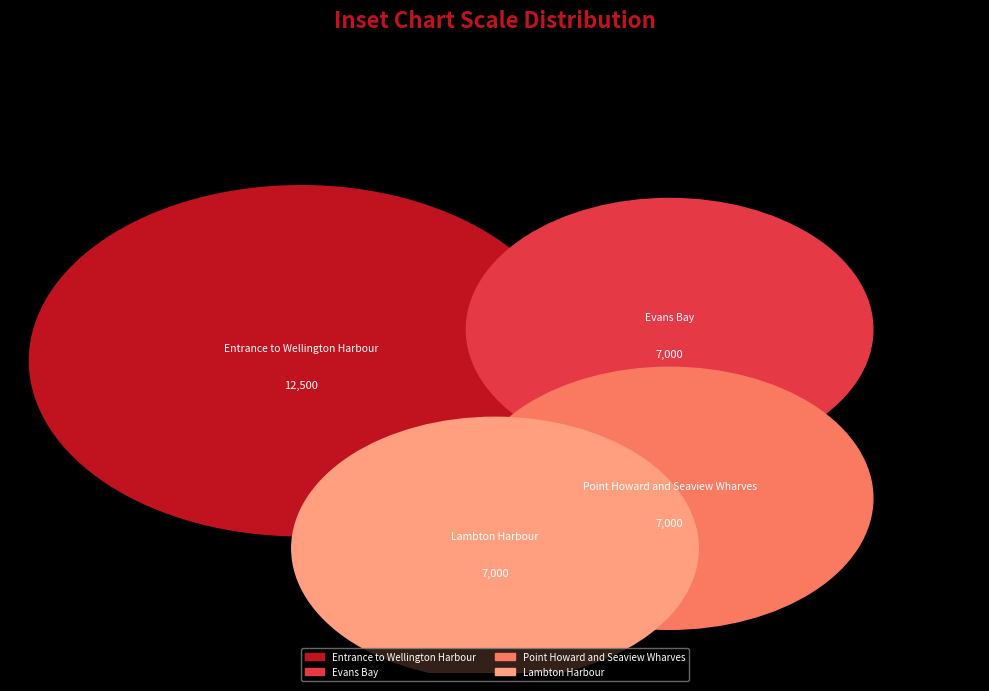

Rank the categories by value from lowest to highest.

Evans Bay, Point Howard and Seaview Wharves, Lambton Harbour, Entrance to Wellington Harbour